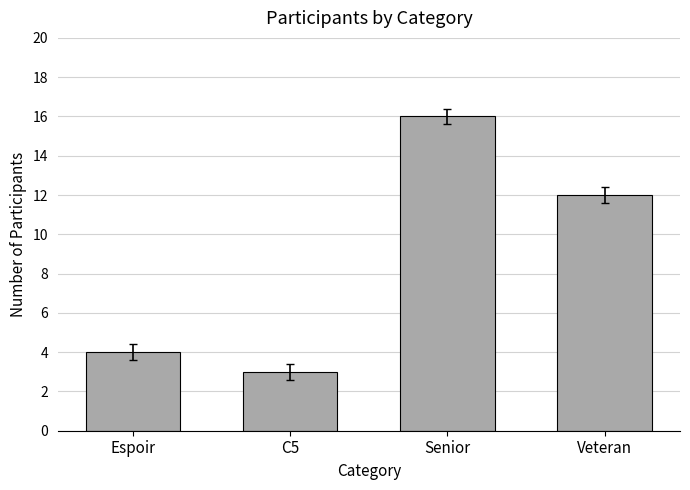

List the labels in order of value, largest first.

Senior, Veteran, Espoir, C5